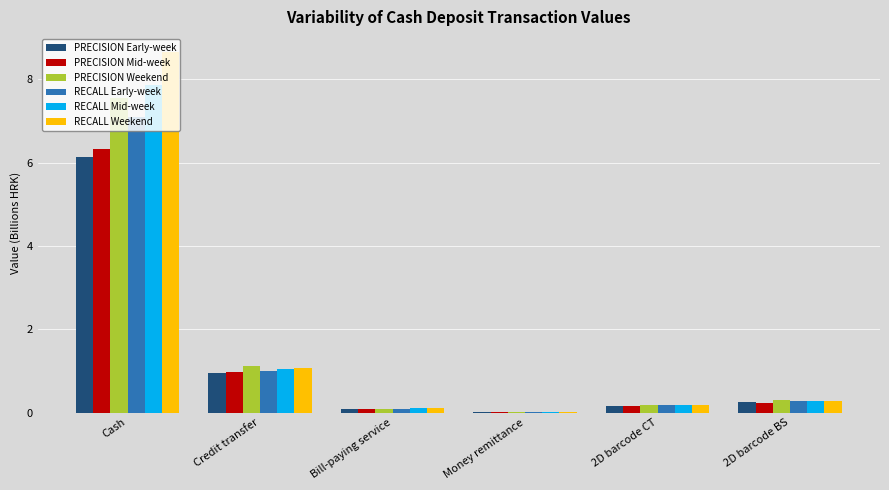

The value of RECALL Mid-week at Money remittance is 0.0. True or false?

True